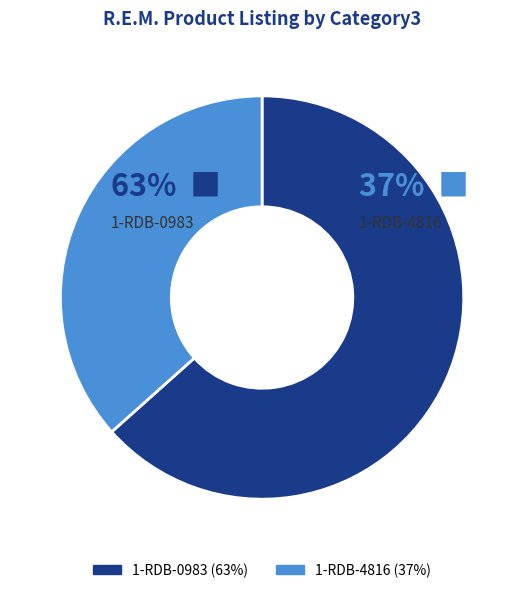

What portion of the pie excludes 1-RDB-4816?

63.4%